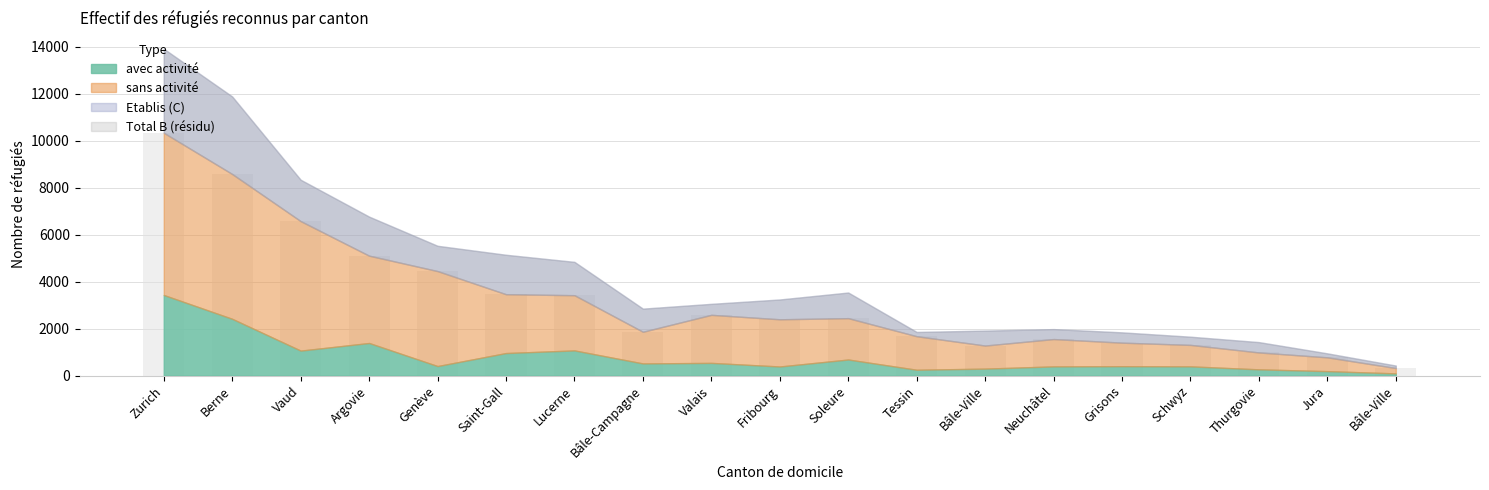

What is the greatest value displayed?

10337